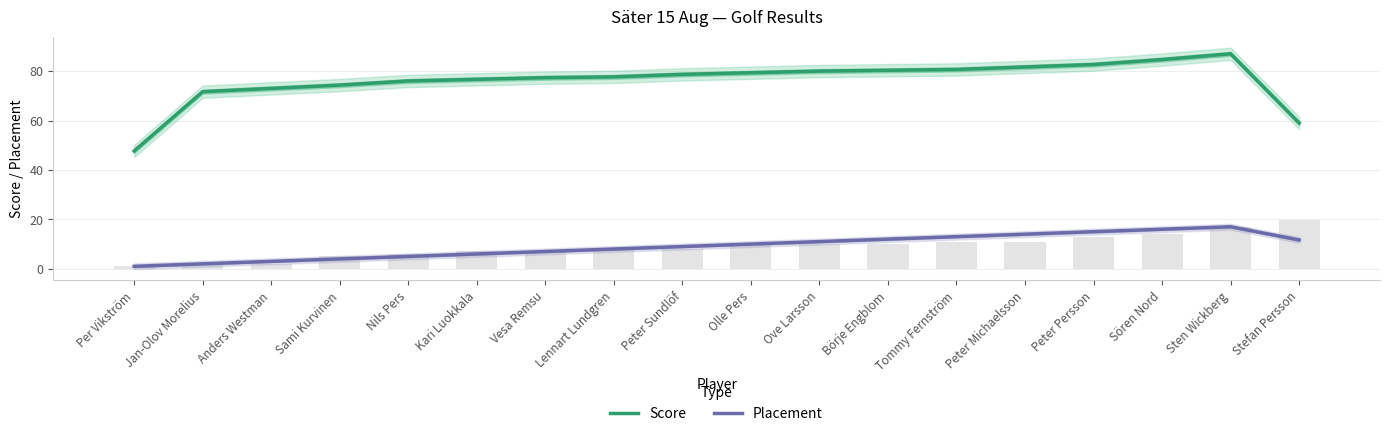

What is the label of the 1st bar from the right?

Stefan Persson